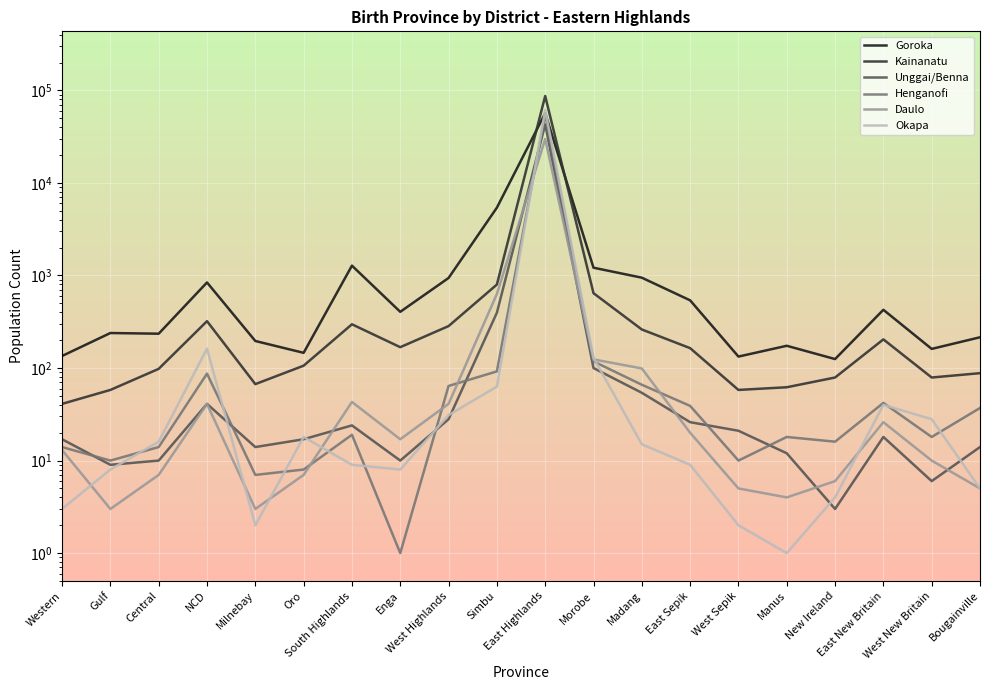

How many interior local valleys does the Daulo series have?

4